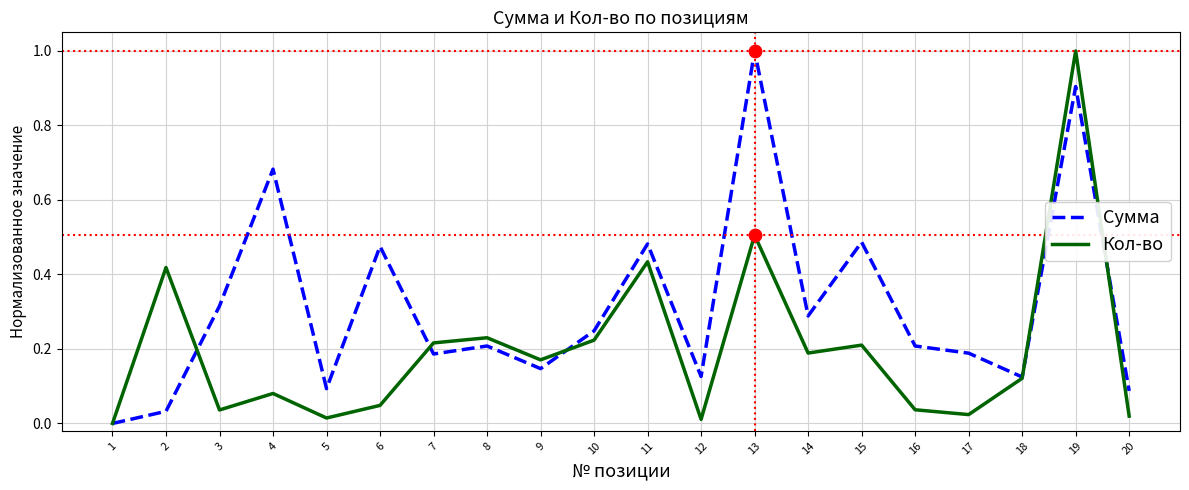

What is the total value across all series at 4?

0.8